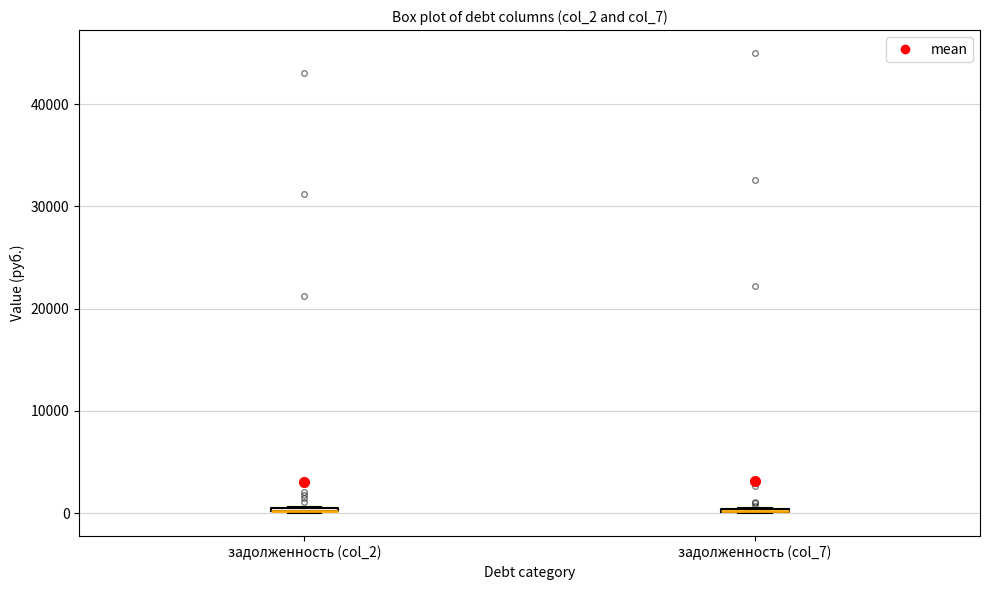

Where is the upper edge of the box for задолженность (col_2) on the y-axis? The values are not printed on the chart, so give them approximately, as read against the axis.

1000